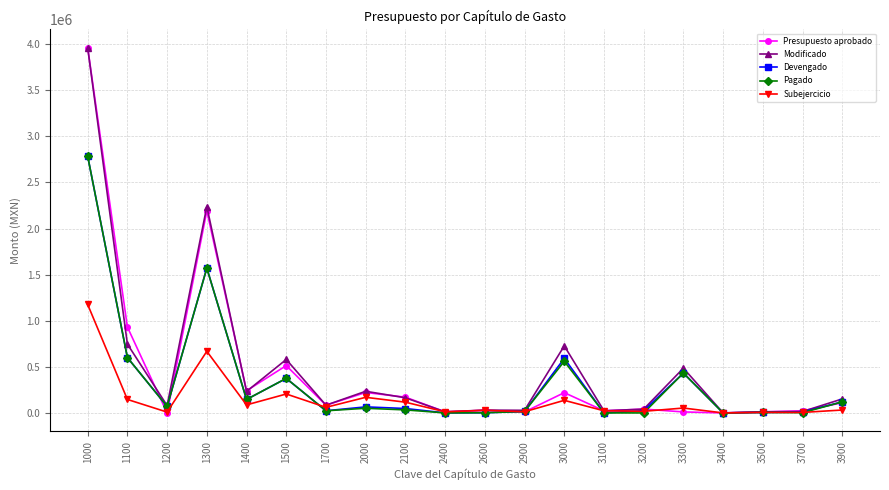

What are all the series names shown in the legend?

Presupuesto aprobado, Modificado, Devengado, Pagado, Subejercicio